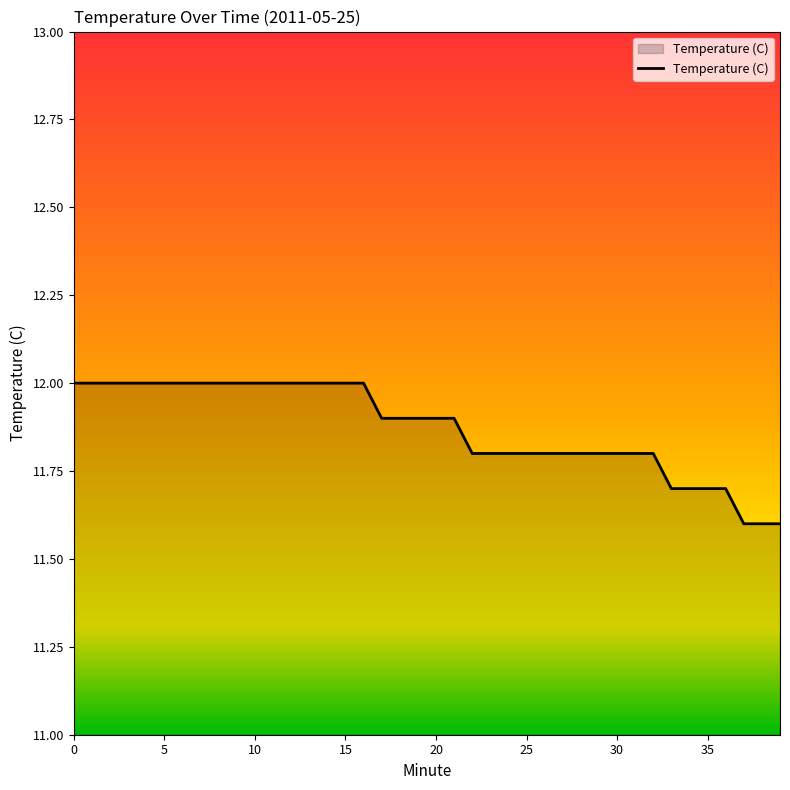

What is the difference between the maximum and minimum values?

0.4